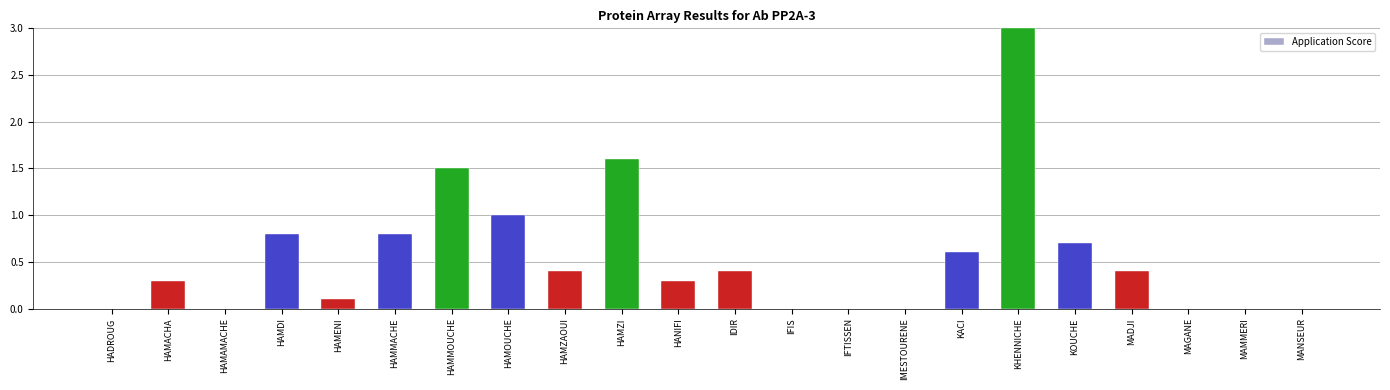

What is the sum of all values?

11.9